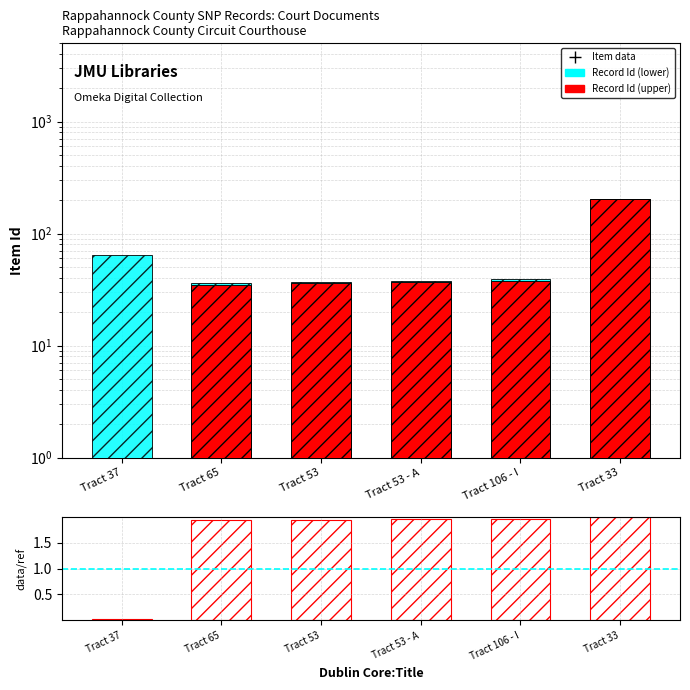

Which series has the widest spread of values?

Record Id (upper)